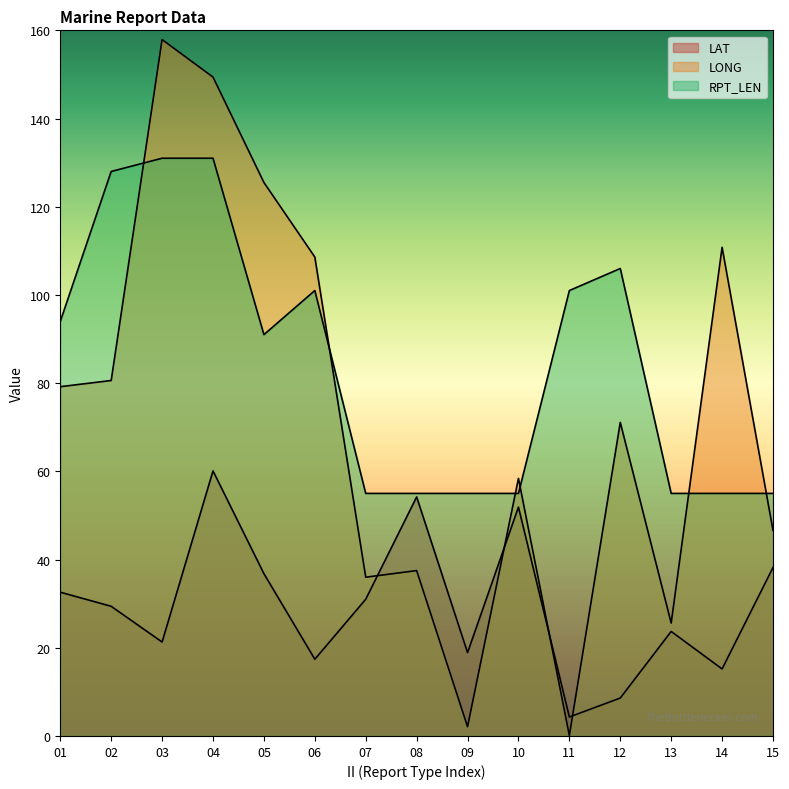

What is the maximum value for LONG?

157.9